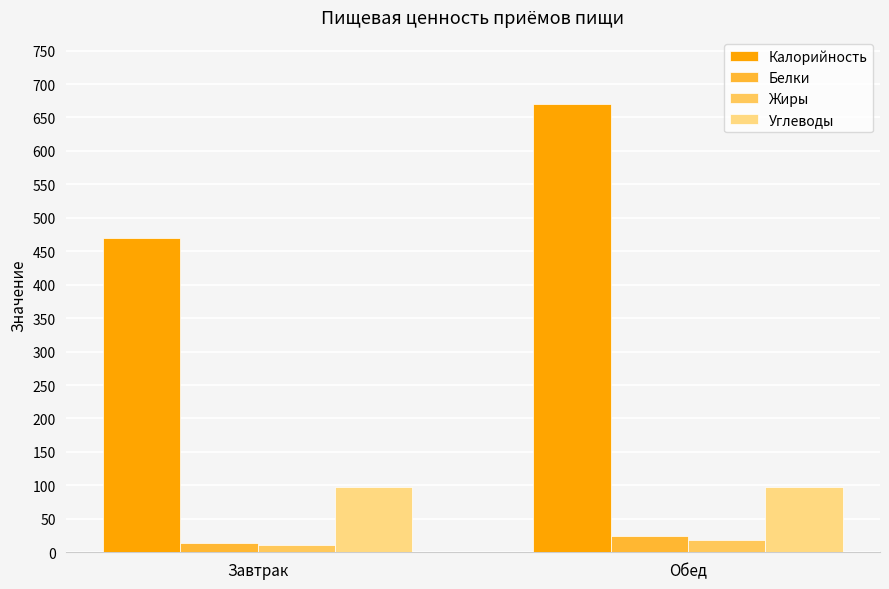

Which category has the highest value across all series?

Обед